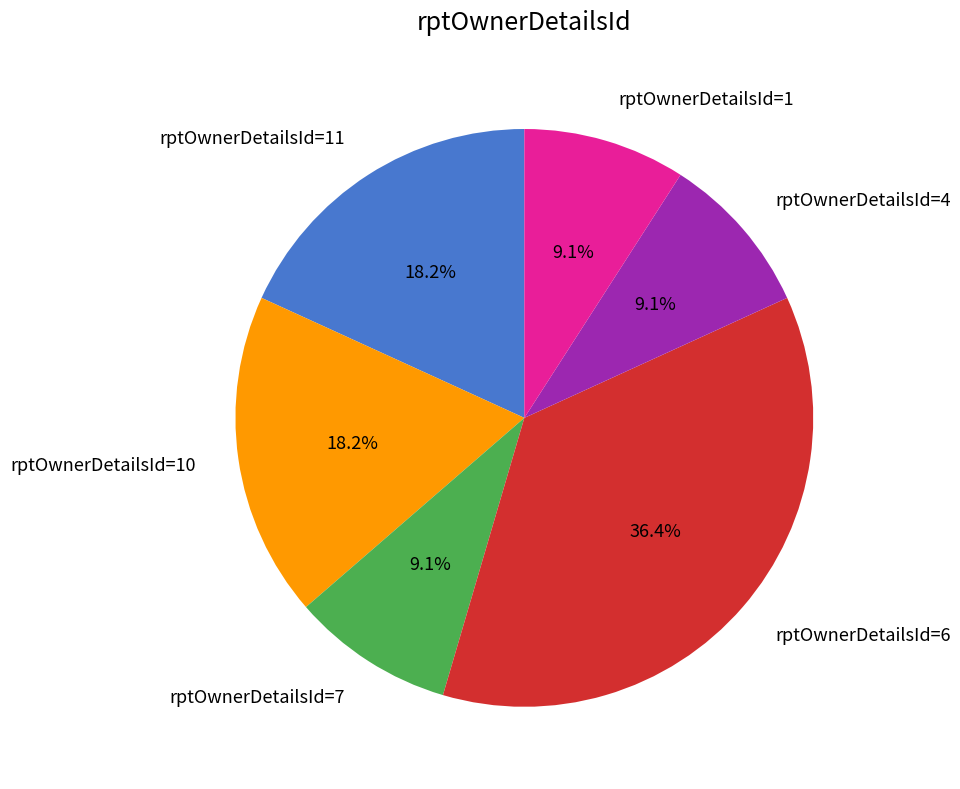

What percentage do rptOwnerDetailsId=4 and rptOwnerDetailsId=10 together represent?

27.3%